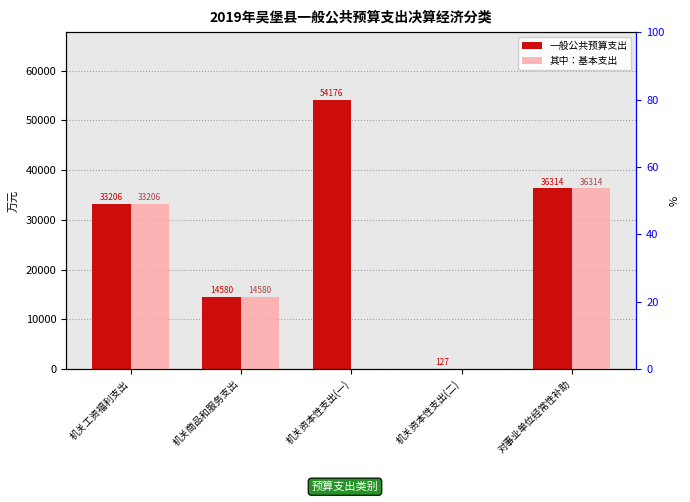

Rank the series at 机关商品和服务支出 from lowest to highest value.

一般公共预算支出, 其中：基本支出